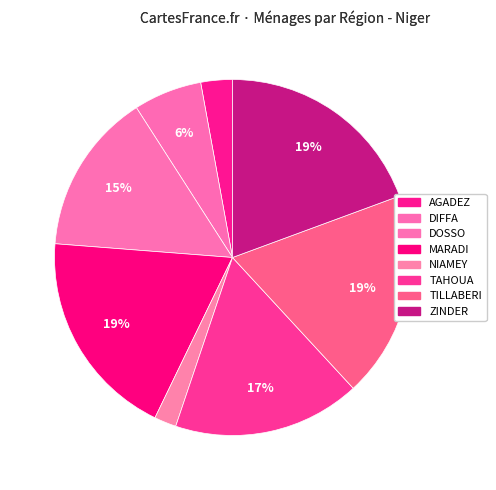

To the nearest percent, what is the average slice percentage?

12%